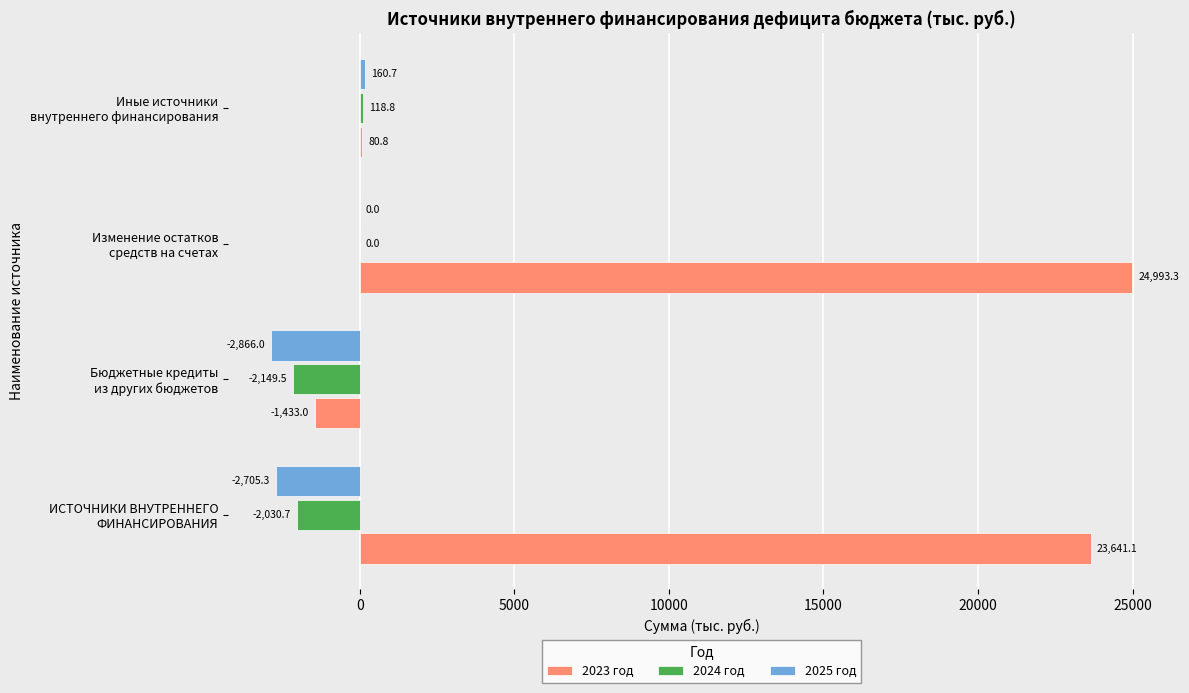

Which series has the widest spread of values?

2023 год